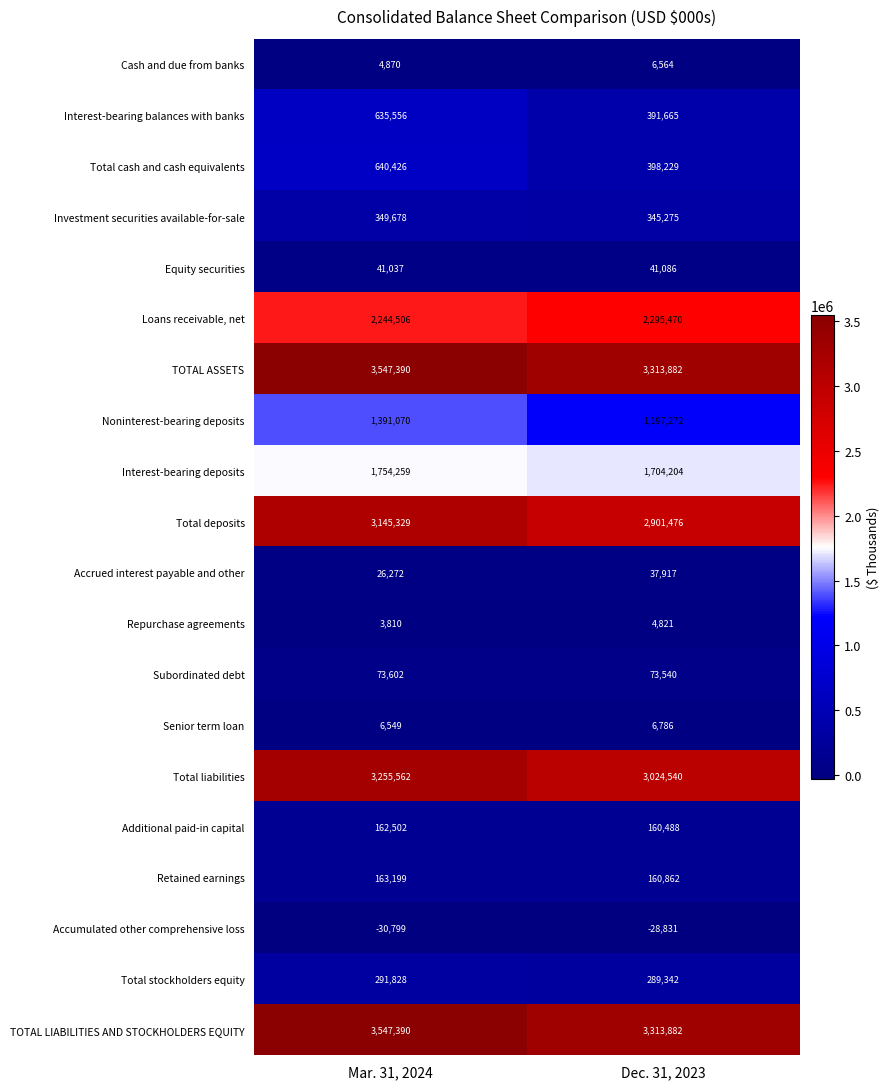

How many categories are shown in the chart?

2